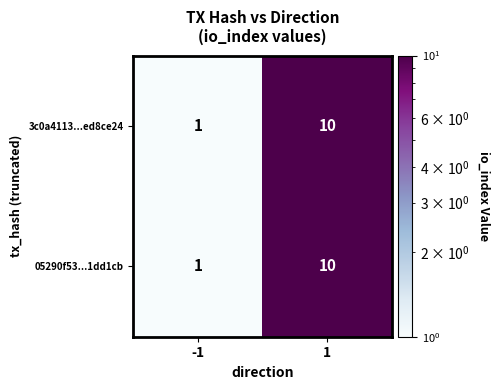

Reading left to right, extract all data points from this chart.

3c0a4113...ed8ce24: 1	10
05290f53...1dd1cb: 1	10